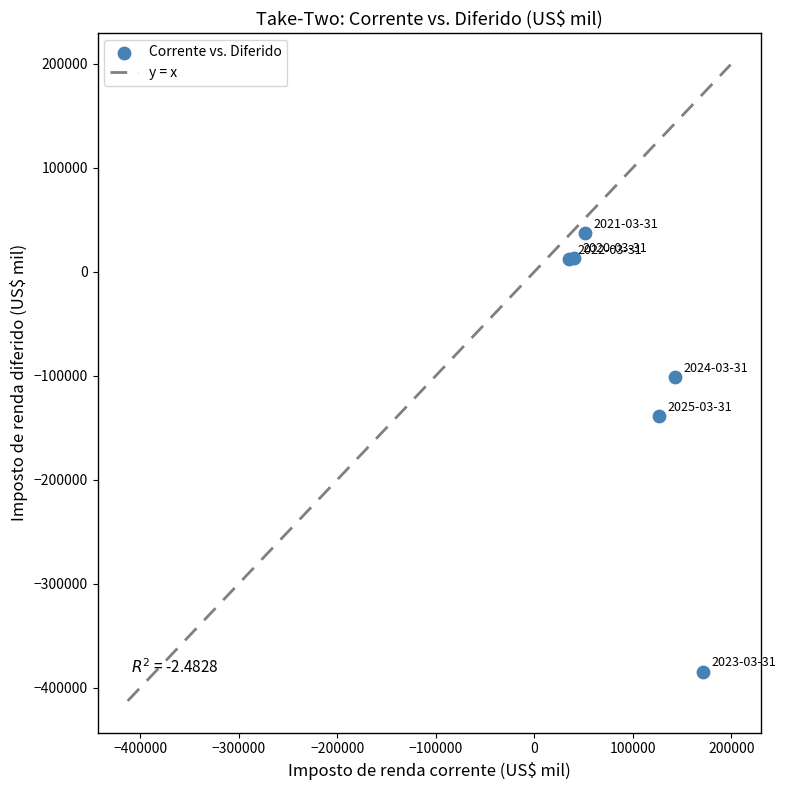

What Y value in the scatter plot is closest to -173875?

-139100